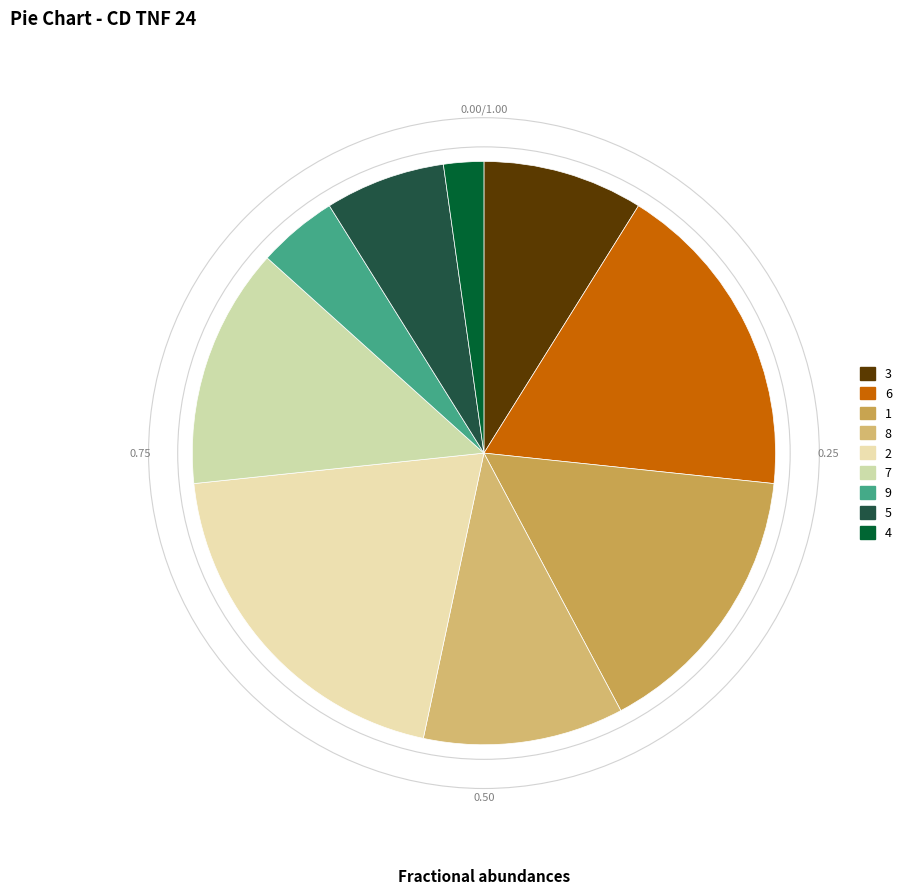

To the nearest percent, what is the difference between the 5 and 3 slice percentages?

2%